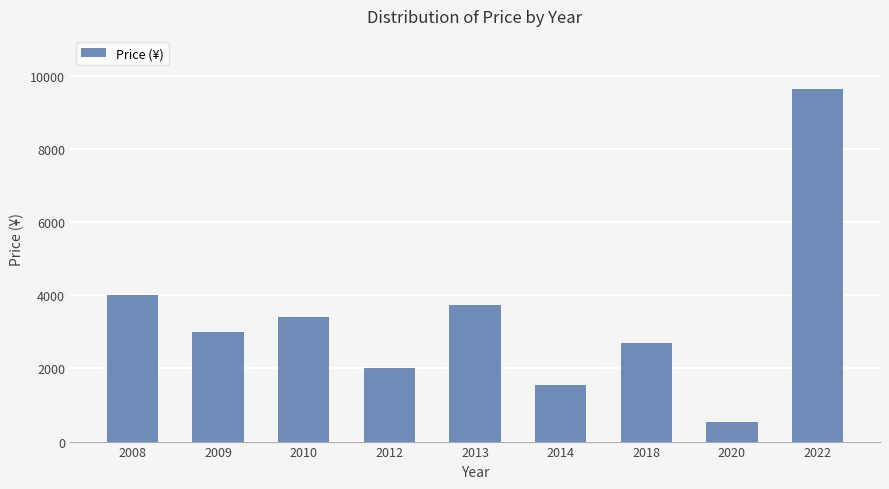

At which category does the chart reach its peak across all series?

2022